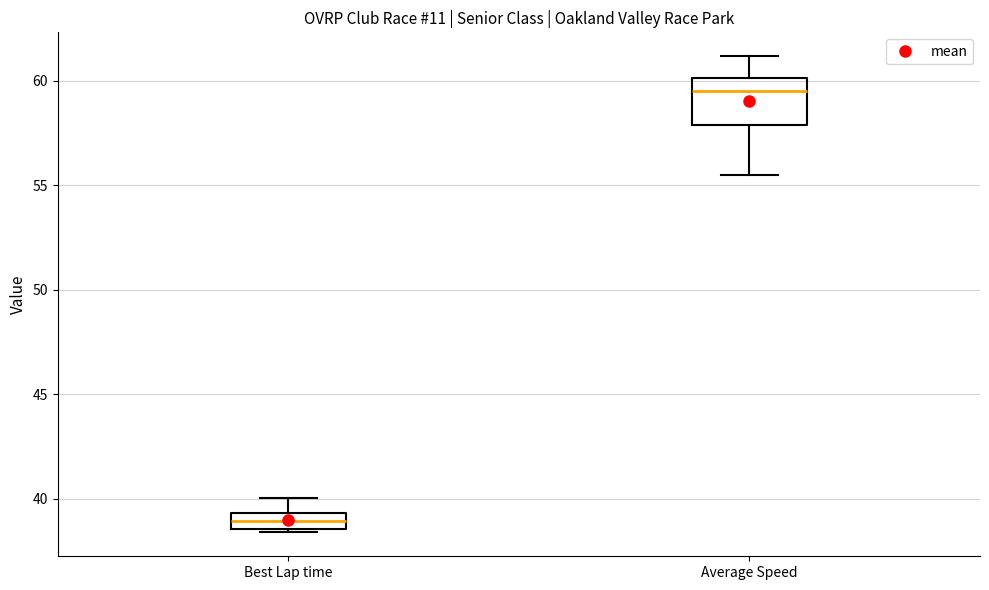

Reading left to right, read every box against the y-axis: the position of its median line, the range the box covers, and the ends of its whiskers. The values are not printed on the chart, so give them approximately, as read against the axis.

Best Lap time: median 39.0, box 38.5 to 39.5, whiskers 38.5 to 40.0
Average Speed: median 59.5, box 58.0 to 60.0, whiskers 55.5 to 61.0